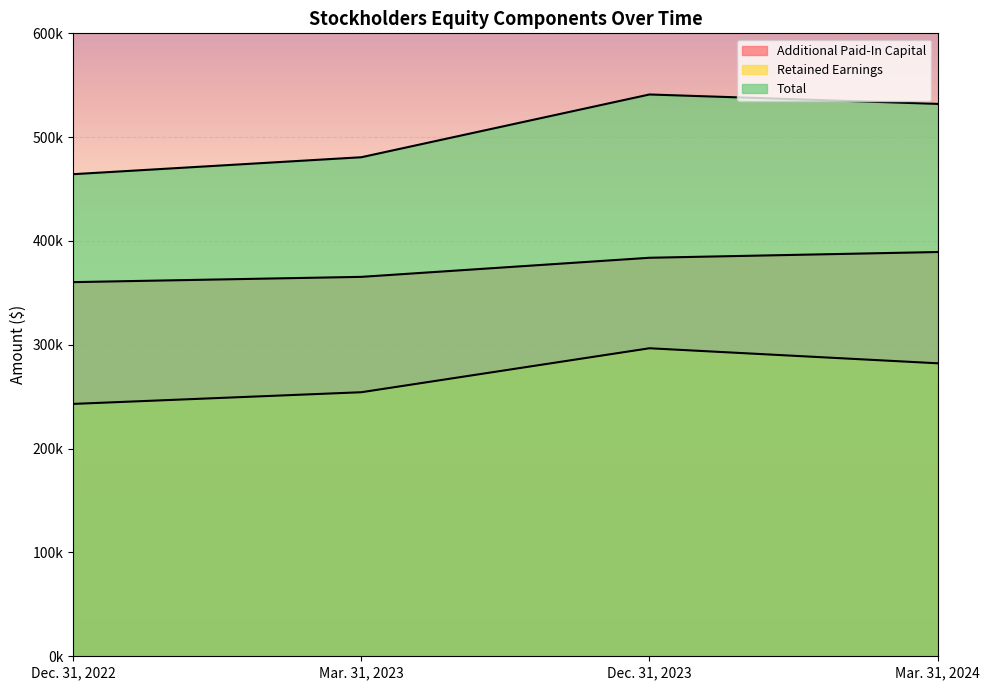

True or false: Retained Earnings and Total intersect in this chart.

False